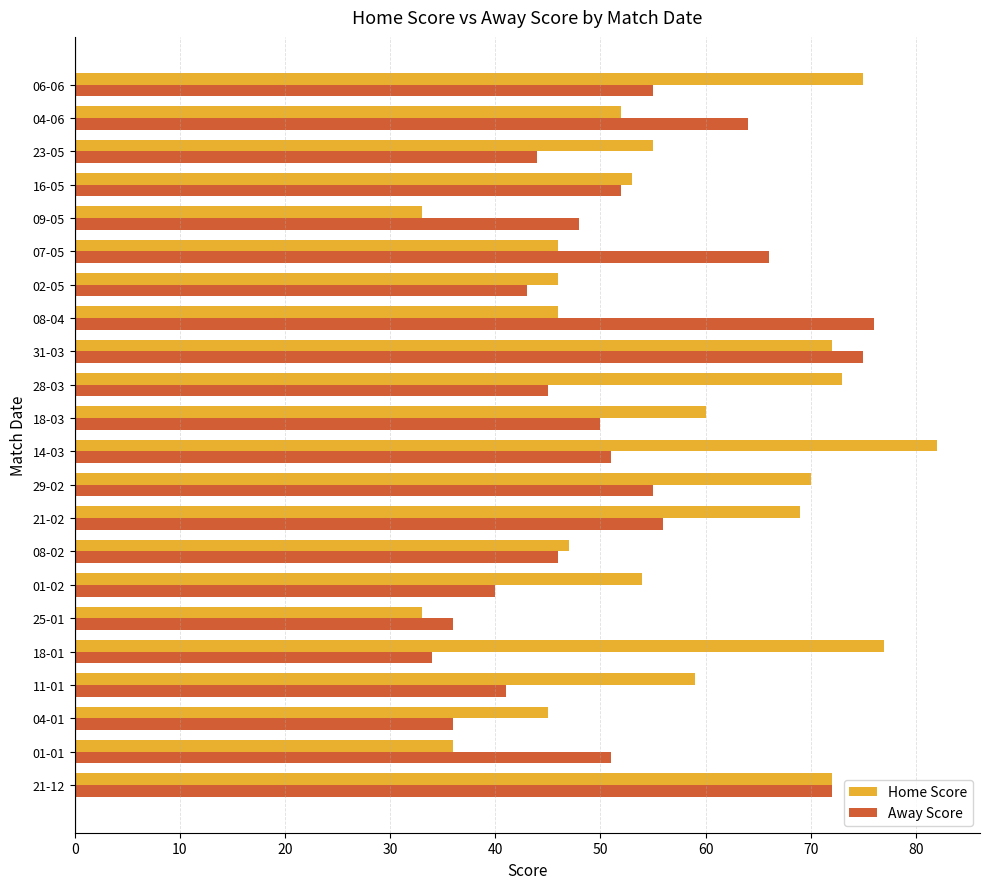

What is the minimum value for Home Score?

33